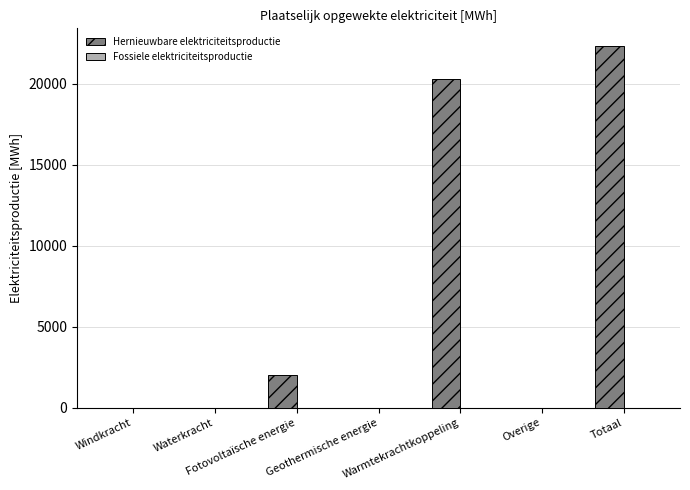

What is the sum of all values?

44587.8